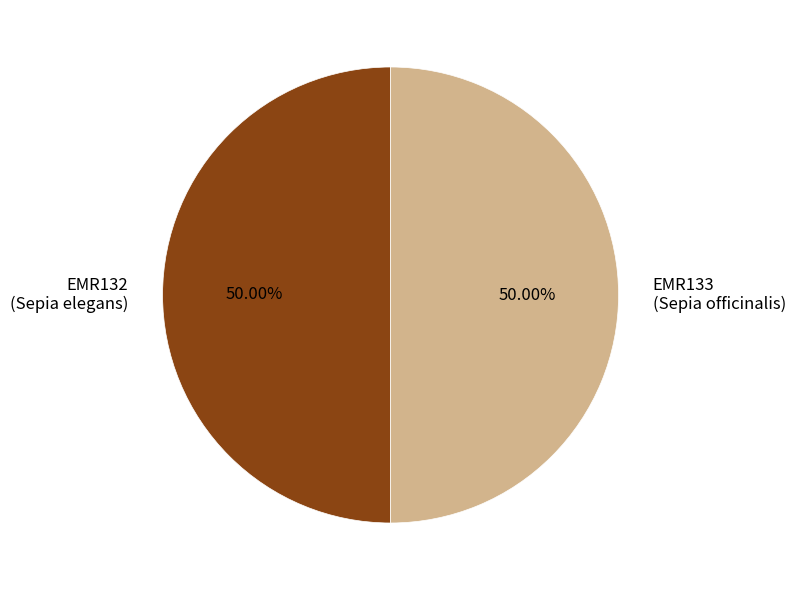

How many segments does this pie chart have?

2